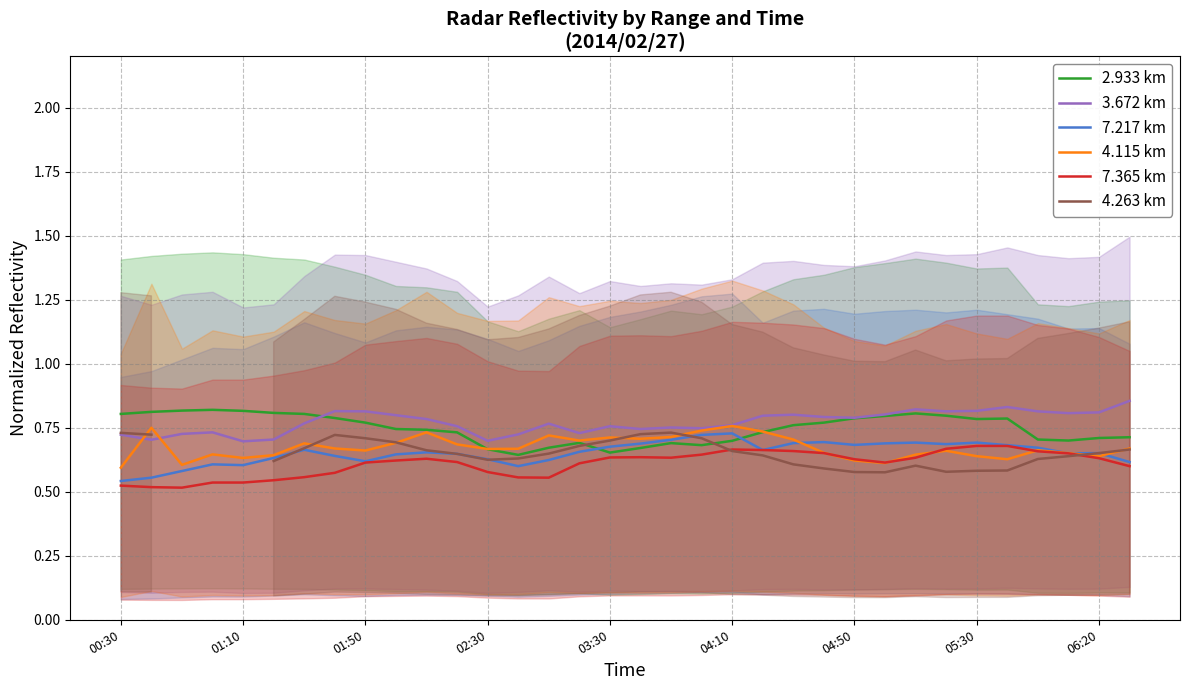

What is the difference between the maximum and minimum values in the 4.115 km series?

0.2